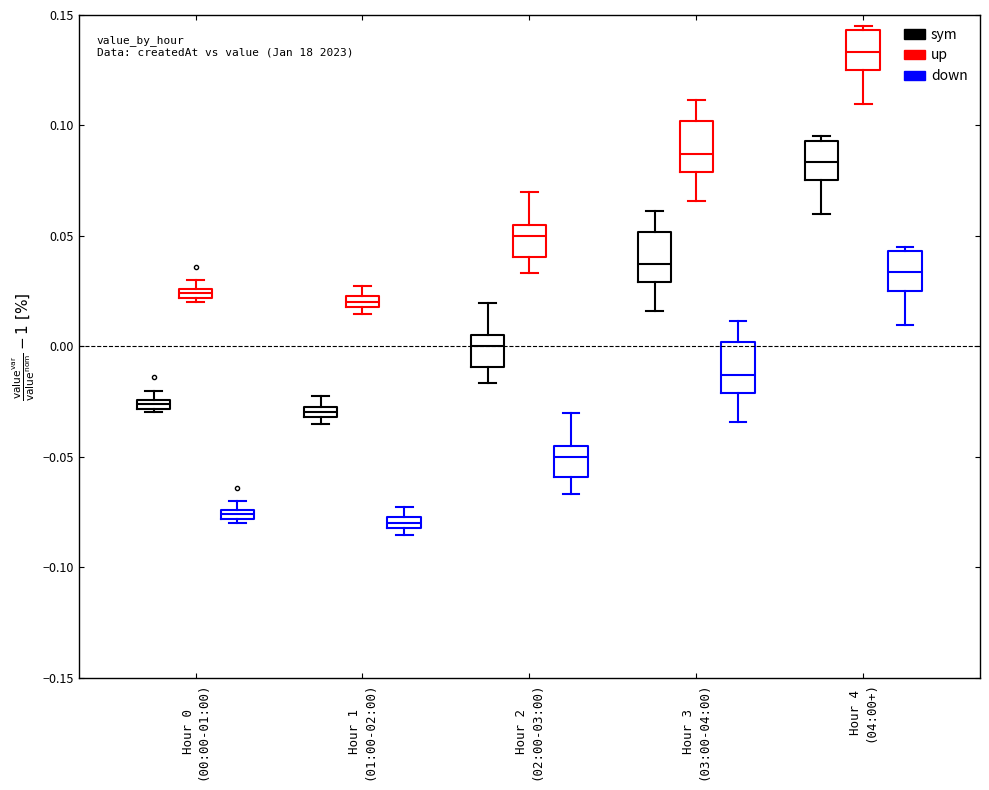

Where does the median line of the box for Hour 2 (02:00-03:00) (sym) sit on the y-axis? The values are not printed on the chart, so give them approximately, as read against the axis.

0.000